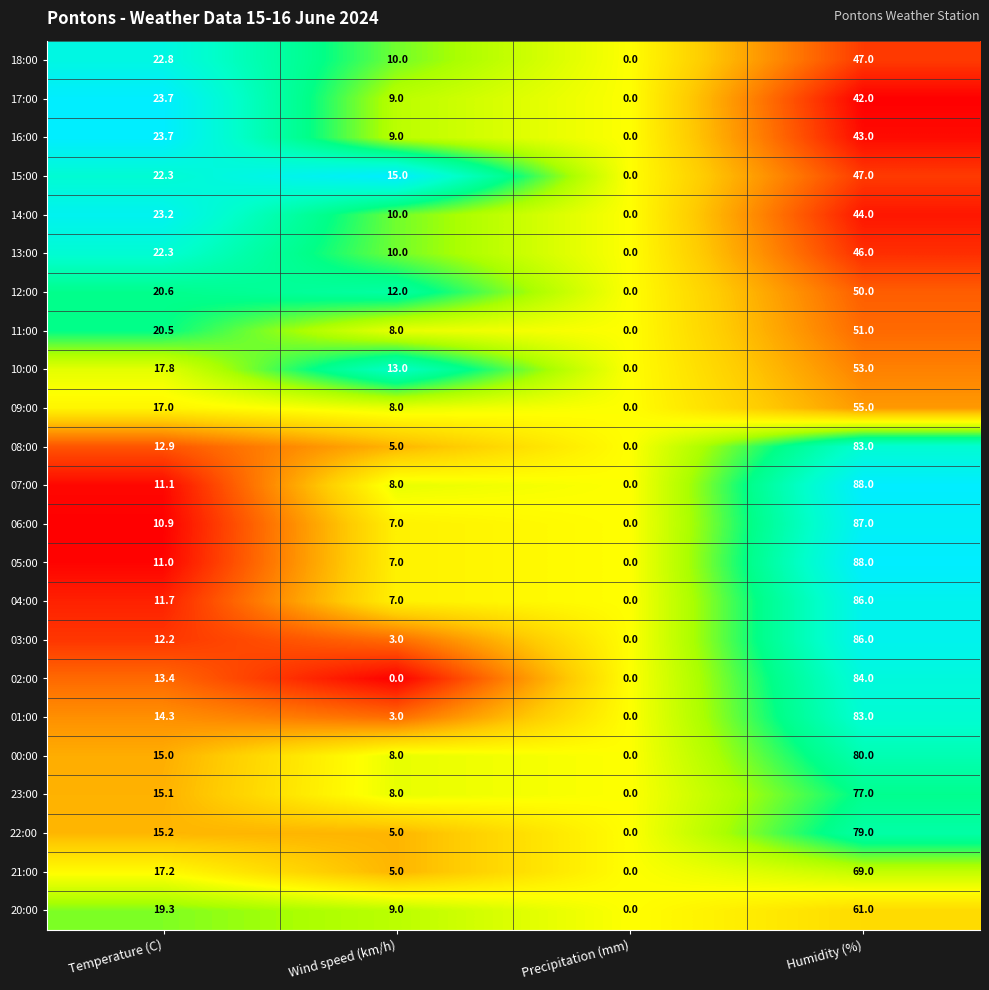

What is the spread (max minus min) of values at Humidity (%)?

46.0